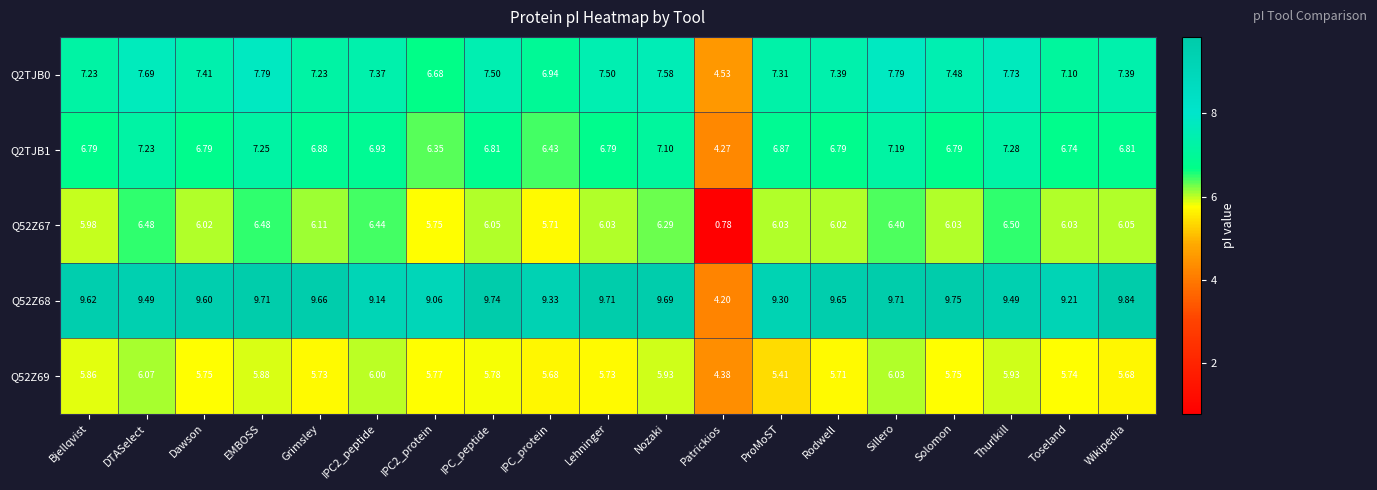

Rank the series at Bjellqvist from lowest to highest value.

Q52Z69, Q52Z67, Q2TJB1, Q2TJB0, Q52Z68